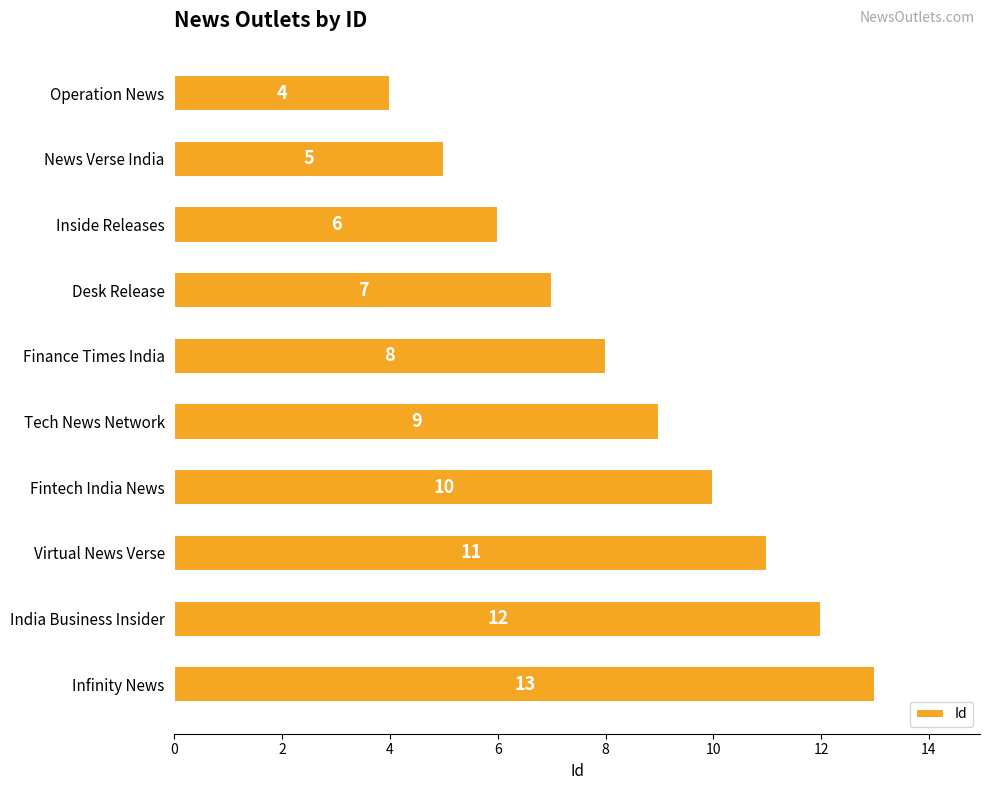

List the labels in order of value, smallest first.

Operation News, News Verse India, Inside Releases, Desk Release, Finance Times India, Tech News Network, Fintech India News, Virtual News Verse, India Business Insider, Infinity News